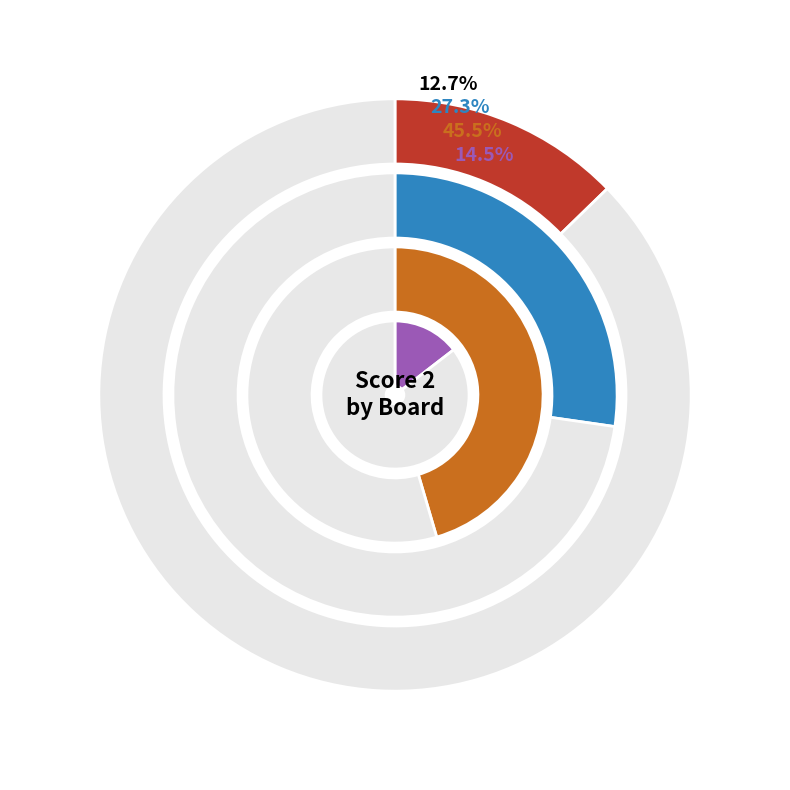

True or false: Board 5 accounts for 7% of the total.

False